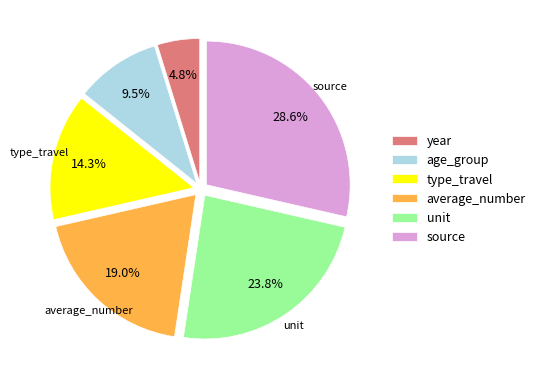

To the nearest percent, what percentage of the pie is source?

29%